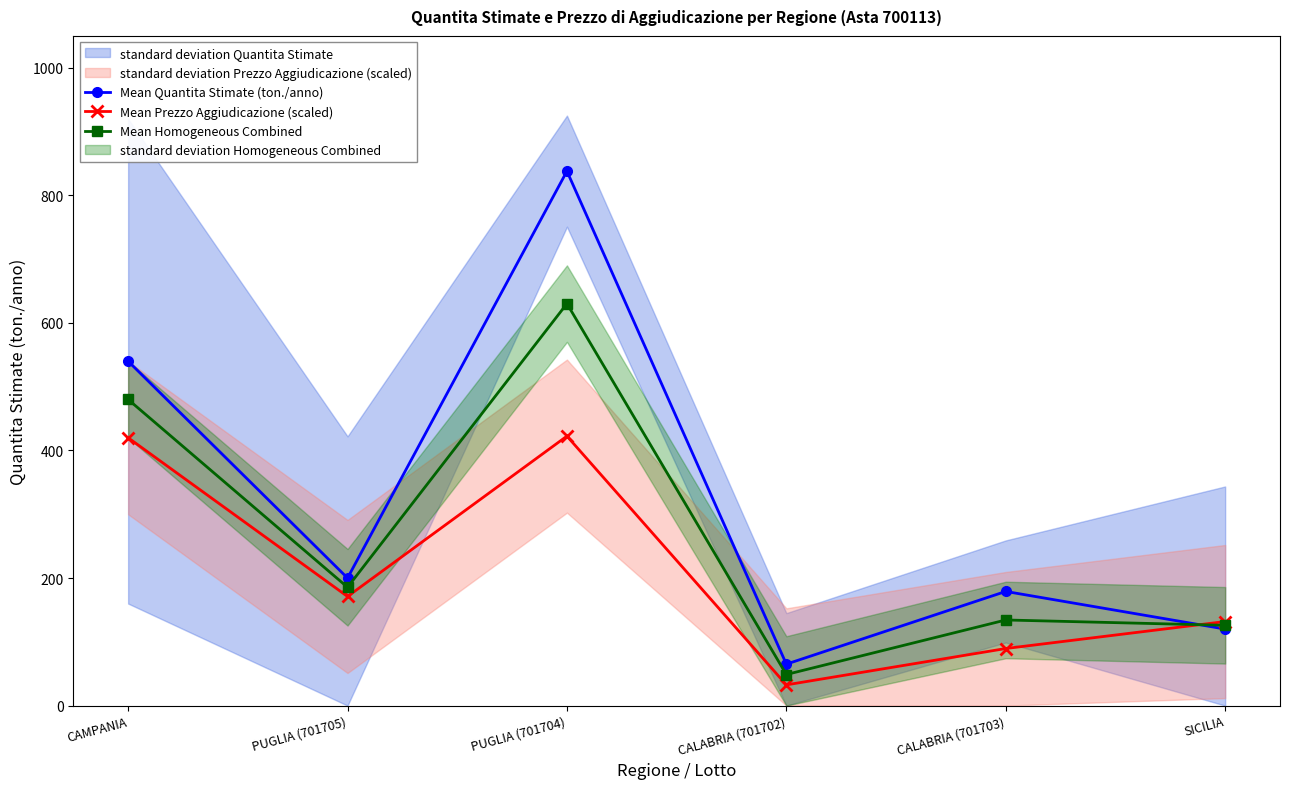

Which series has the largest range (max minus min)?

Mean Quantita Stimate (ton./anno)